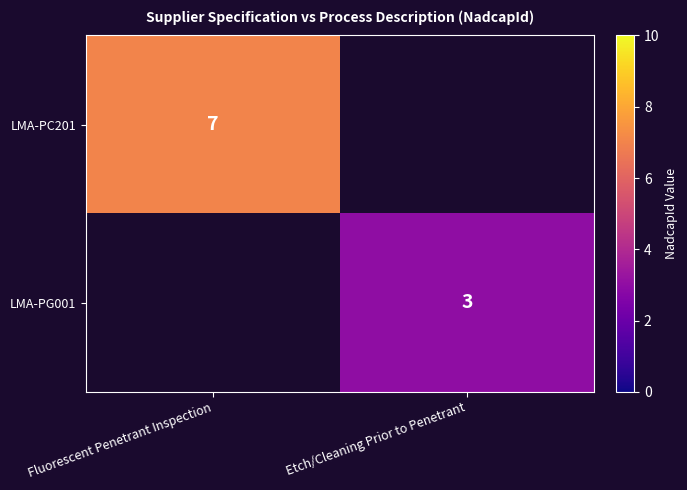

True or false: LMA-PG001 has a value of 3 at Etch/Cleaning Prior to Penetrant.

True